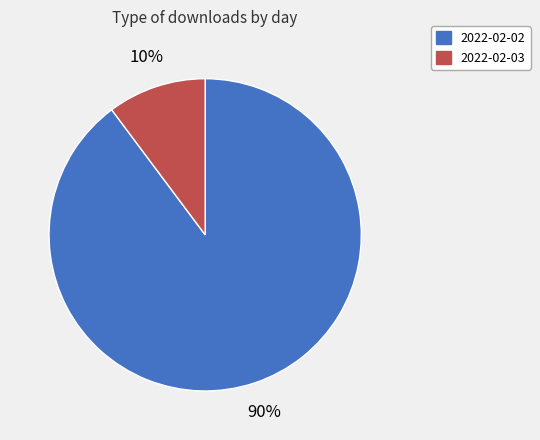

Is the sum of 2022-02-02 and 2022-02-03 greater than half?

Yes